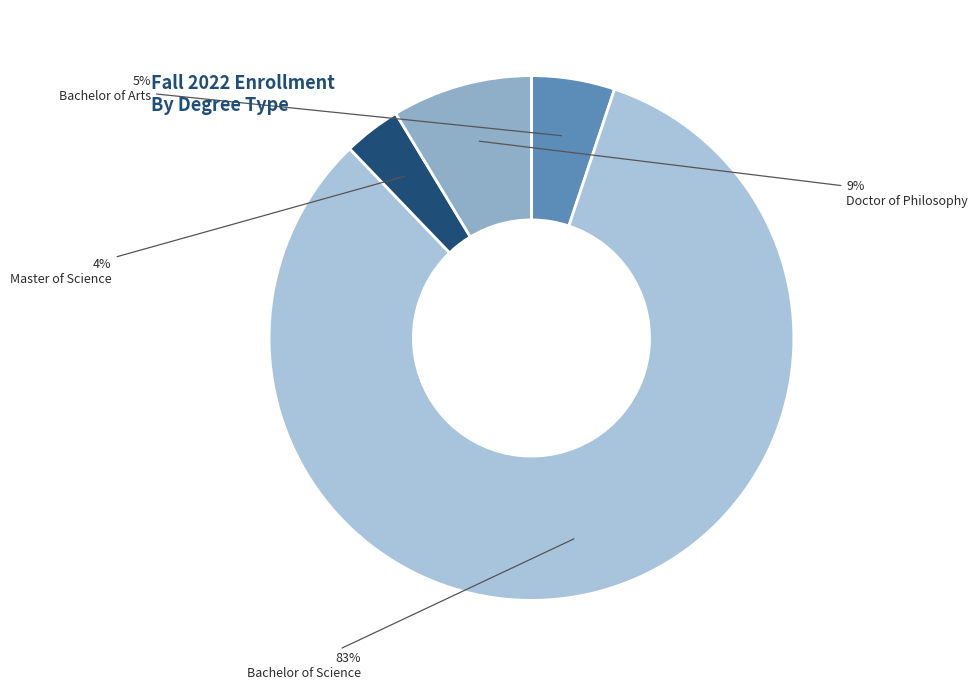

Count the number of slices in the pie.

4